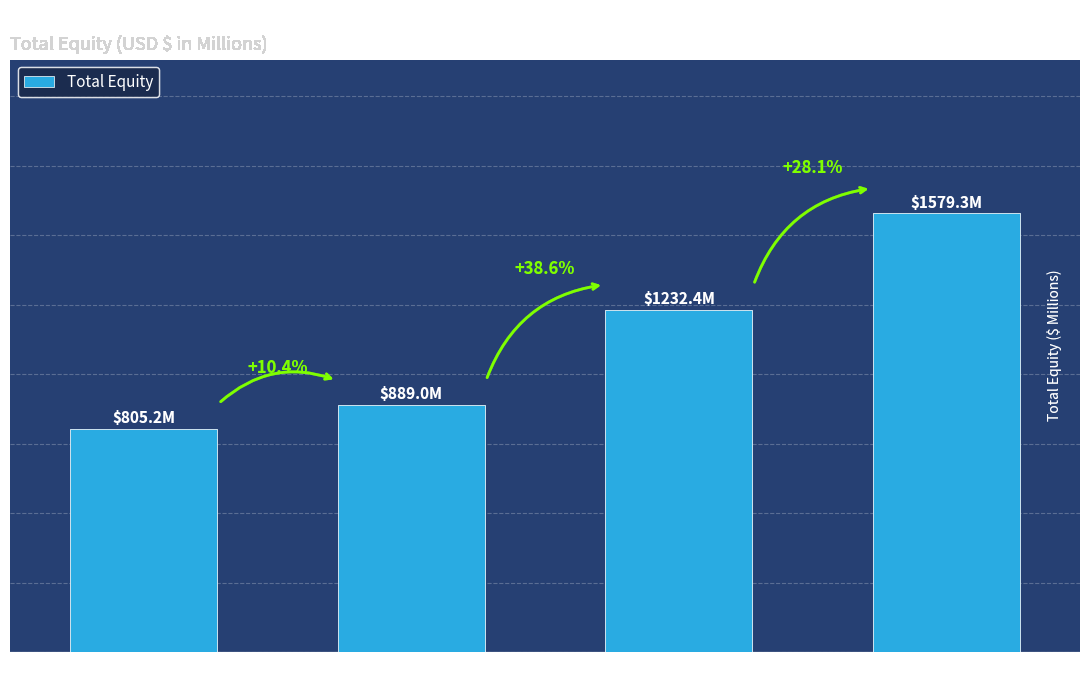

How many distinct data groups are displayed?

1